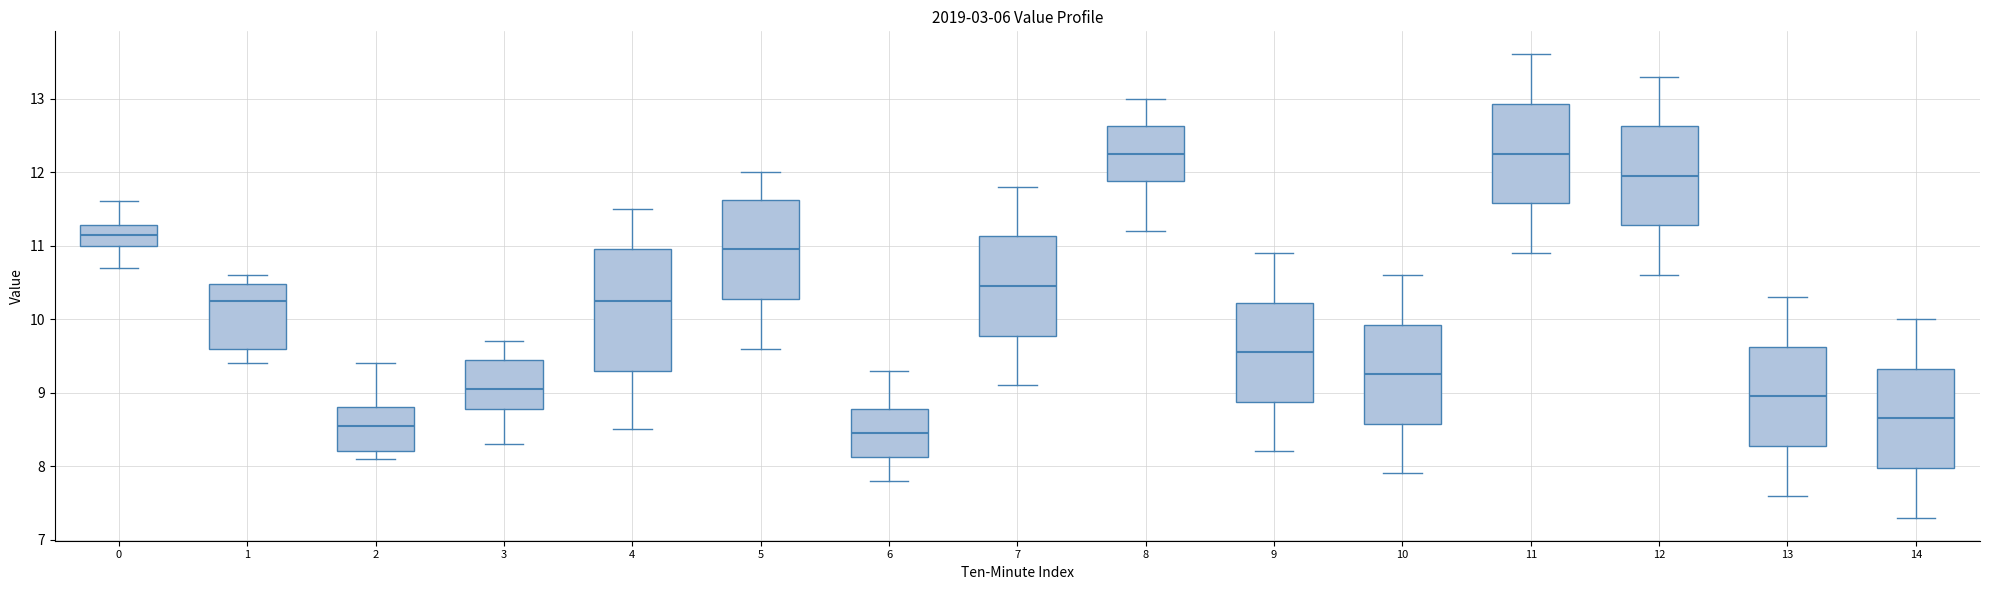

Reading left to right, transcribe this box plot: for each box, give where its median line is, the range the box spans, and where its two whiskers end, as read against the y-axis. The values are not printed on the chart, so give them approximately, as read against the axis.

0: median 11.2, box 11.0 to 11.3, whiskers 10.7 to 11.6
1: median 10.3, box 9.6 to 10.5, whiskers 9.4 to 10.6
2: median 8.6, box 8.2 to 8.8, whiskers 8.1 to 9.4
3: median 9.1, box 8.8 to 9.5, whiskers 8.3 to 9.7
4: median 10.3, box 9.3 to 11.0, whiskers 8.5 to 11.5
5: median 11.0, box 10.3 to 11.6, whiskers 9.6 to 12.0
6: median 8.5, box 8.1 to 8.8, whiskers 7.8 to 9.3
7: median 10.5, box 9.8 to 11.1, whiskers 9.1 to 11.8
8: median 12.3, box 11.9 to 12.6, whiskers 11.2 to 13.0
9: median 9.6, box 8.9 to 10.2, whiskers 8.2 to 10.9
10: median 9.3, box 8.6 to 9.9, whiskers 7.9 to 10.6
11: median 12.3, box 11.6 to 12.9, whiskers 10.9 to 13.6
12: median 12.0, box 11.3 to 12.6, whiskers 10.6 to 13.3
13: median 9.0, box 8.3 to 9.6, whiskers 7.6 to 10.3
14: median 8.7, box 8.0 to 9.3, whiskers 7.3 to 10.0